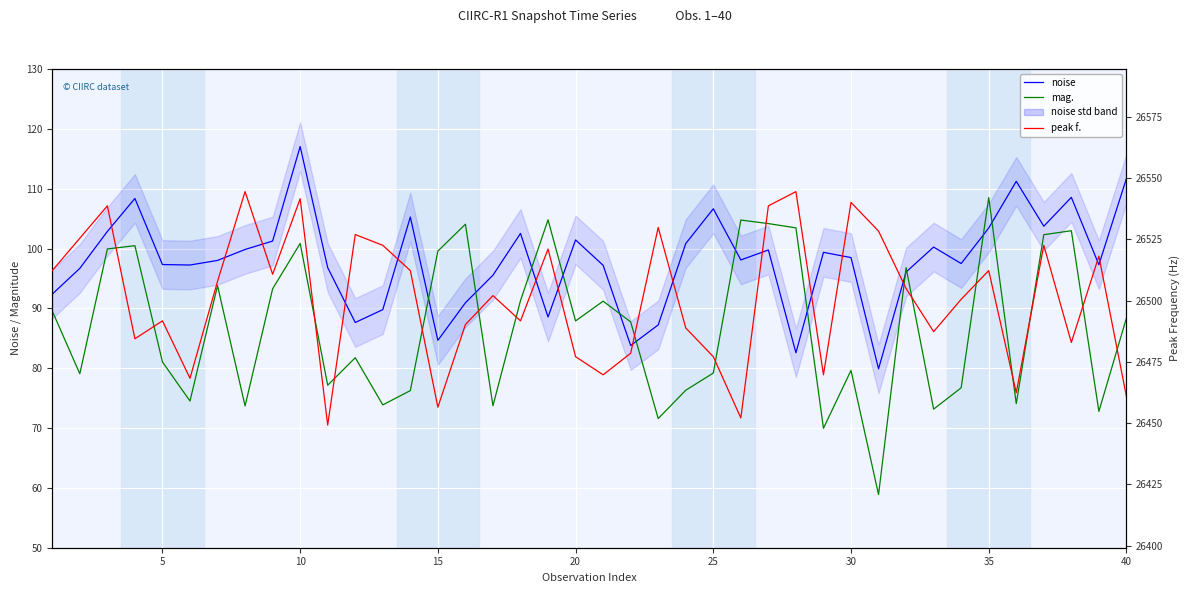

How many values in the peak f. series are below 26504?

20